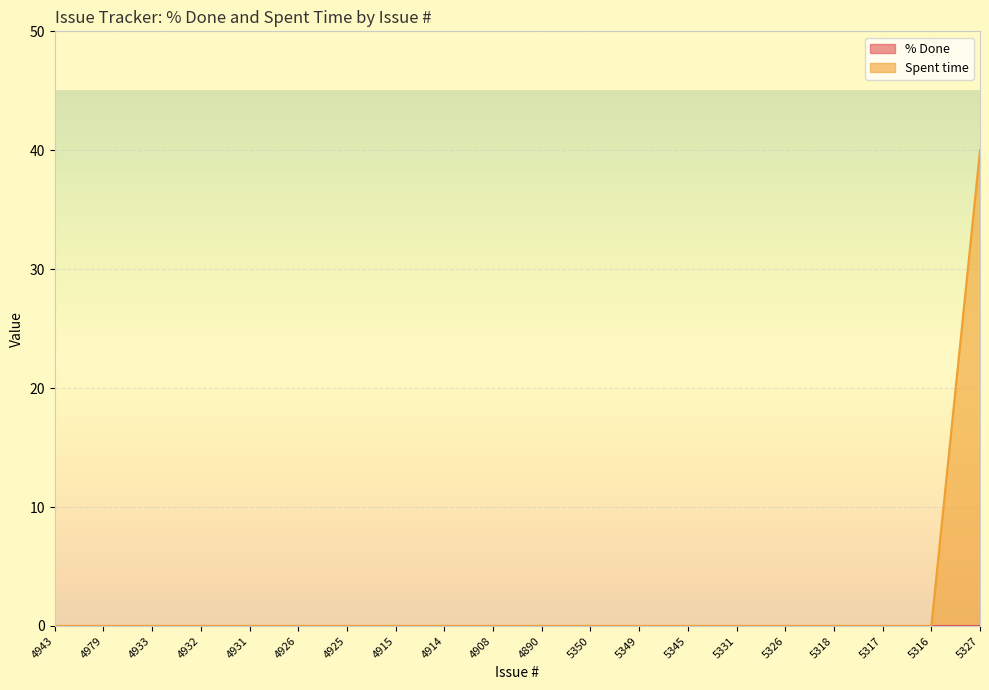

True or false: the data shows 0 at 4890.

True